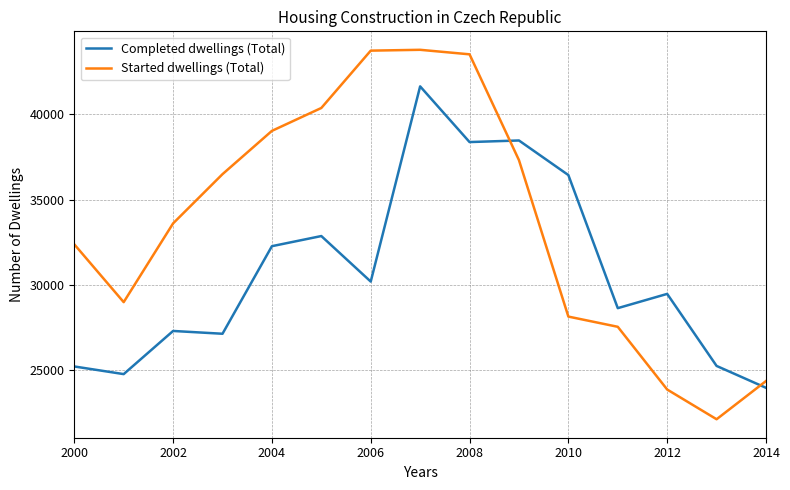

What is the maximum value shown in the chart?

43796